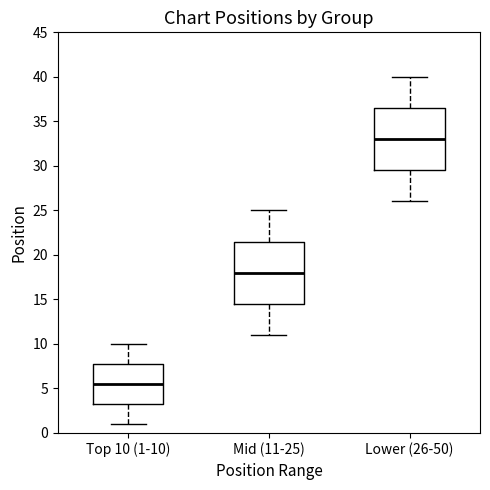

Reading left to right, read every box against the y-axis: the position of its median line, the range the box covers, and the ends of its whiskers. The values are not printed on the chart, so give them approximately, as read against the axis.

Top 10 (1-10): median 5.5, box 3.5 to 8.0, whiskers 1.0 to 10.0
Mid (11-25): median 18.0, box 14.5 to 21.5, whiskers 11.0 to 25.0
Lower (26-50): median 33.0, box 29.5 to 36.5, whiskers 26.0 to 40.0